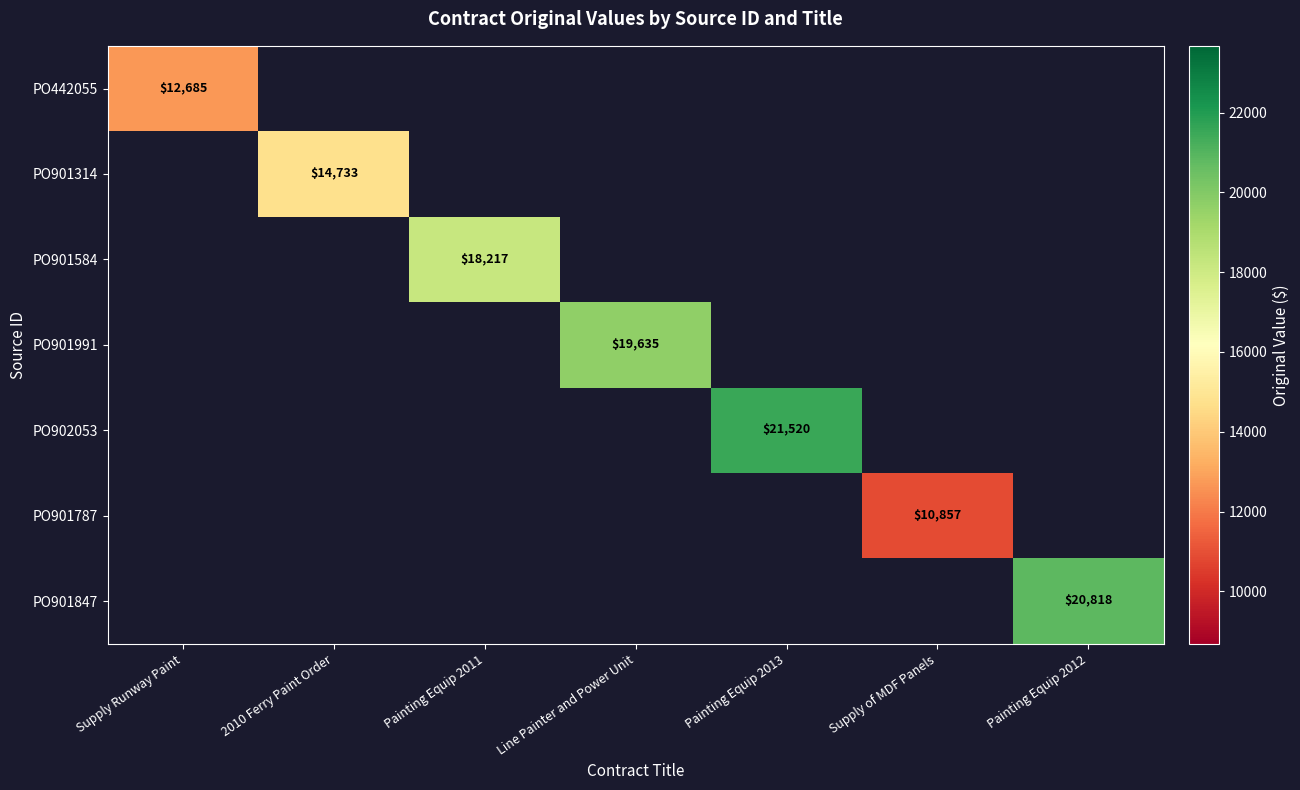

Is it true that PO901787 equals 0.0 at Painting Equip 2013?

True